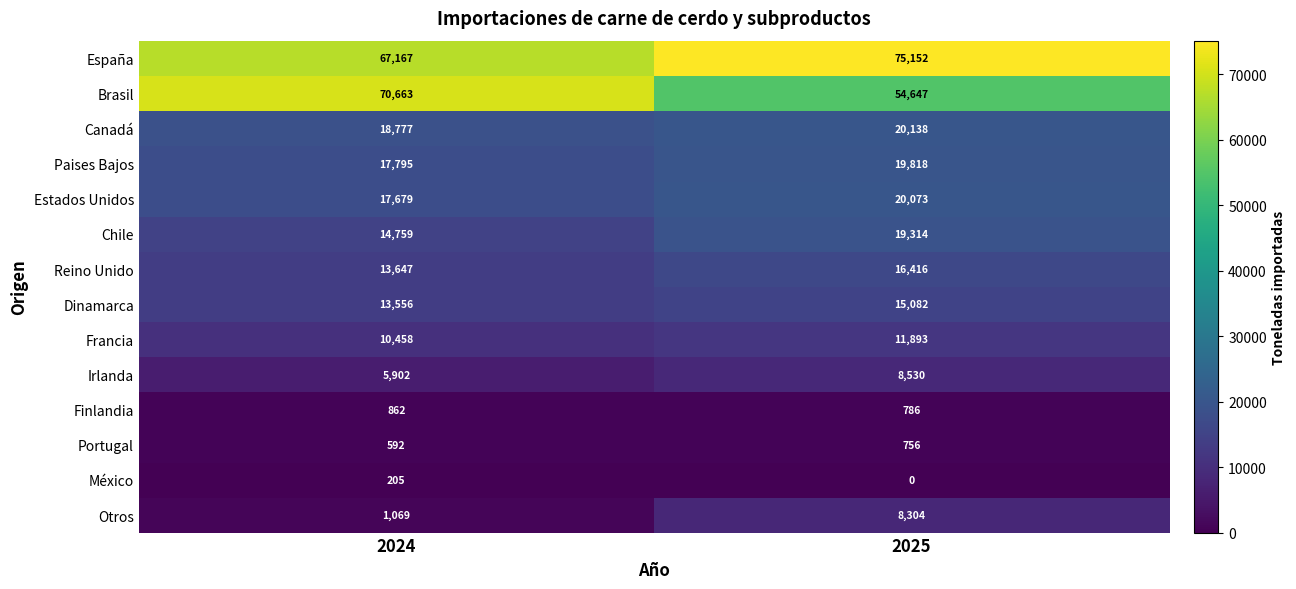

What is the sum of all Chile values?

34073